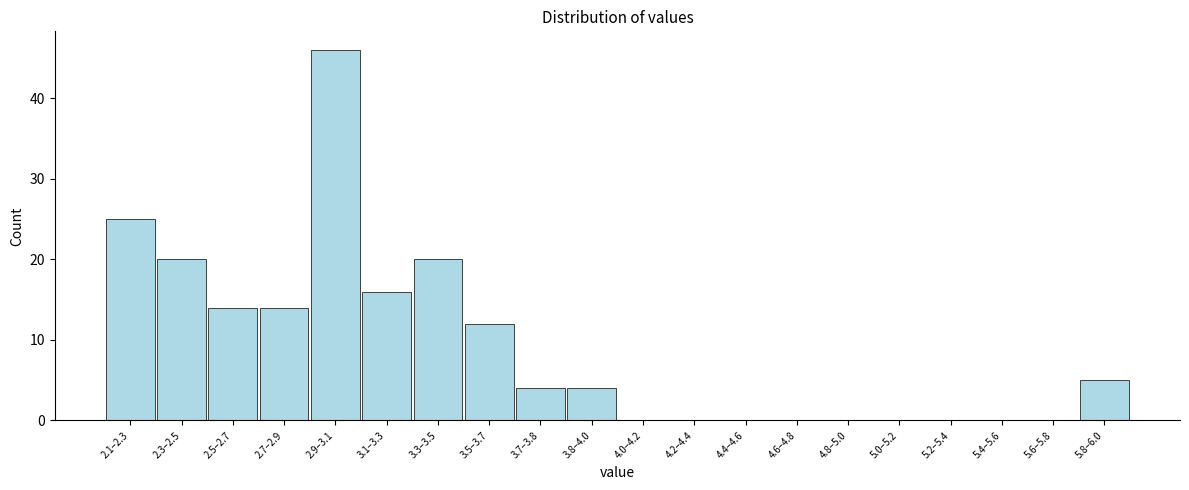

Reading right to left, what are all the values shown in this chart?

5.8–6.0=5	5.6–5.8=0	5.4–5.6=0	5.2–5.4=0	5.0–5.2=0	4.8–5.0=0	4.6–4.8=0	4.4–4.6=0	4.2–4.4=0	4.0–4.2=0	3.8–4.0=4	3.7–3.8=4	3.5–3.7=12	3.3–3.5=20	3.1–3.3=16	2.9–3.1=46	2.7–2.9=14	2.5–2.7=14	2.3–2.5=20	2.1–2.3=25